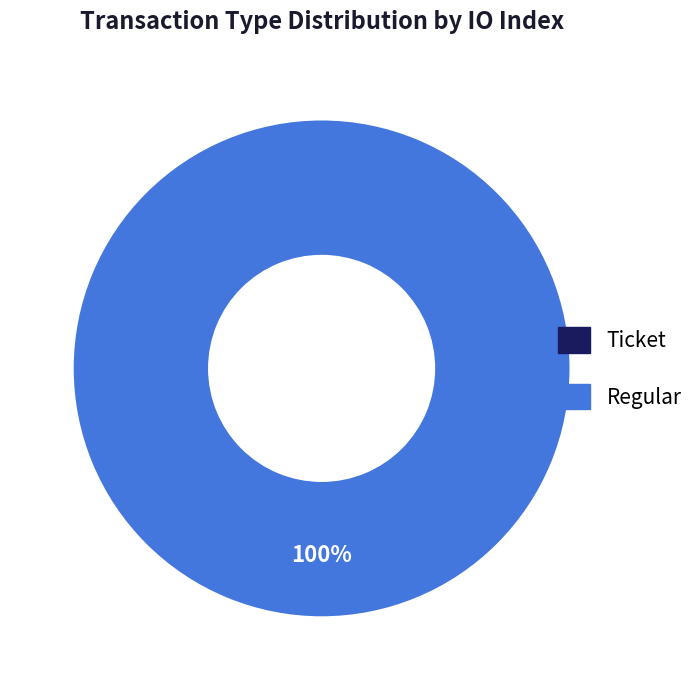

To the nearest percent, what is the combined percentage of Regular and Ticket?

100%